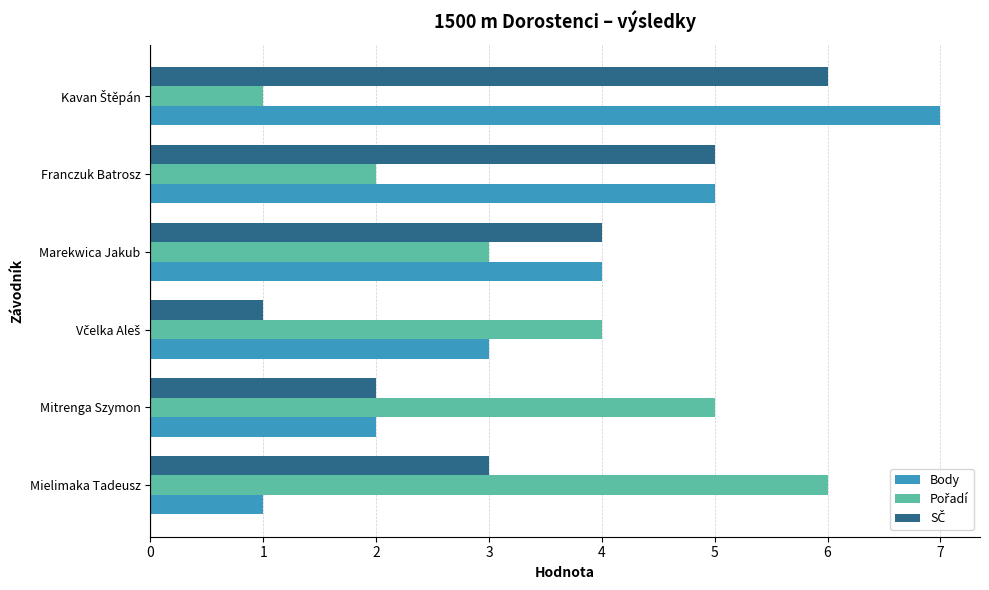

True or false: Body has a value of 5 at Franczuk Batrosz.

True